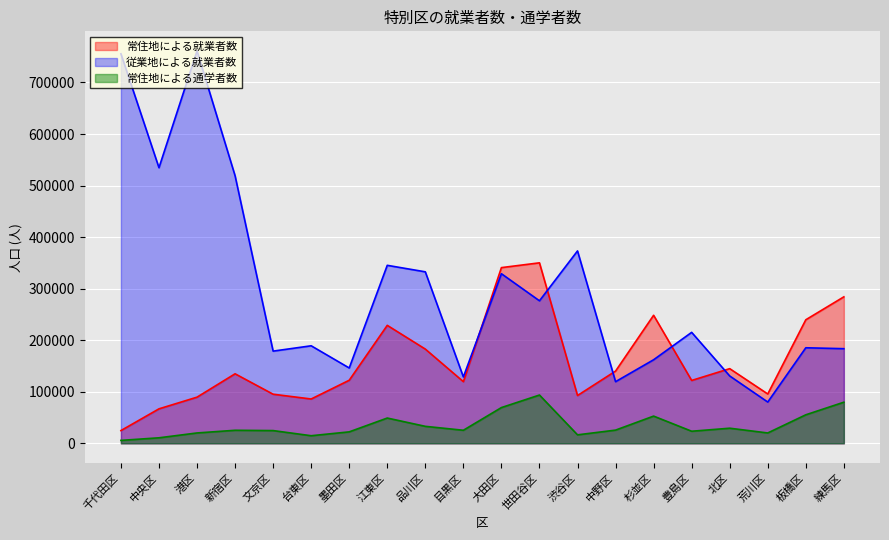

True or false: 常住地による通学者数 and 常住地による就業者数 intersect in this chart.

False